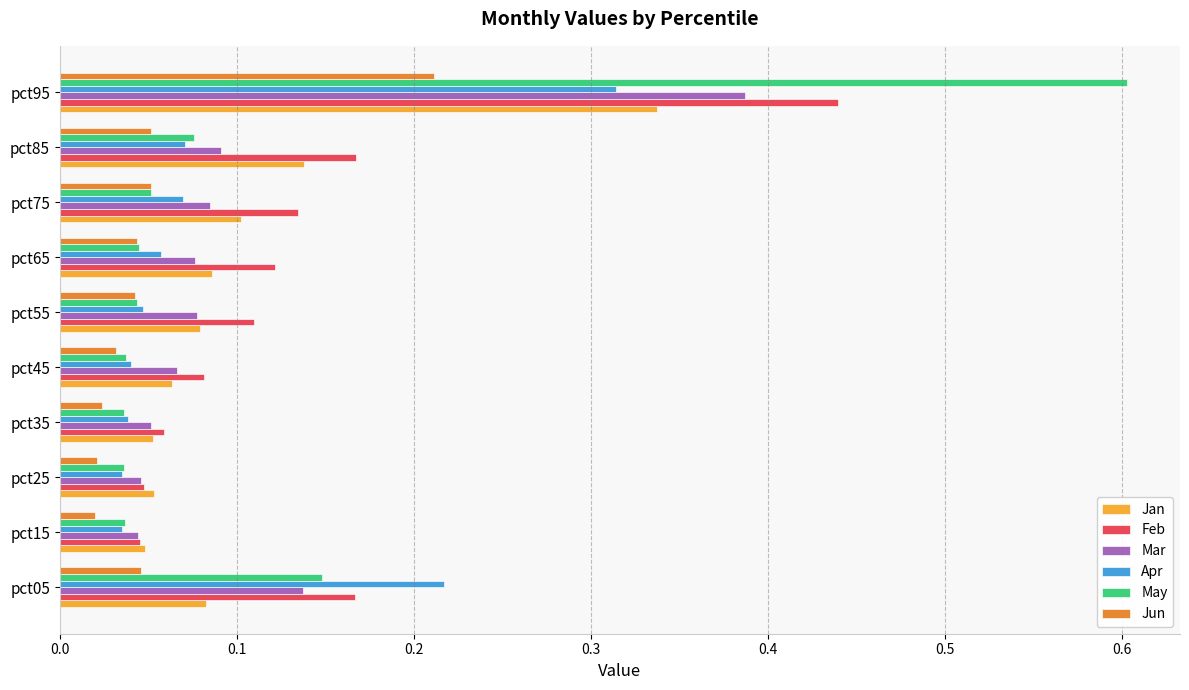

Count the Jan values in the range 0 to 1.

10